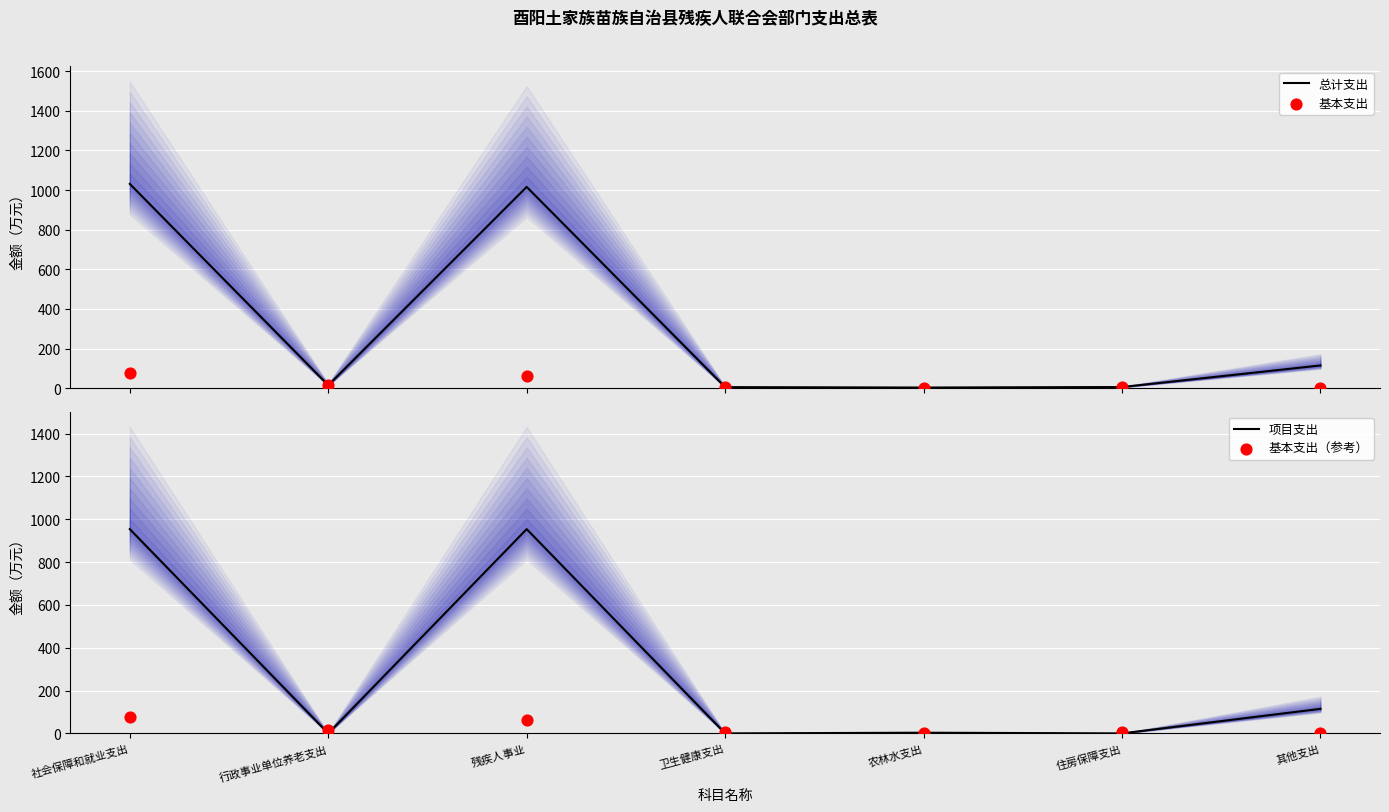

Which series has the widest spread of Y values?

总计支出